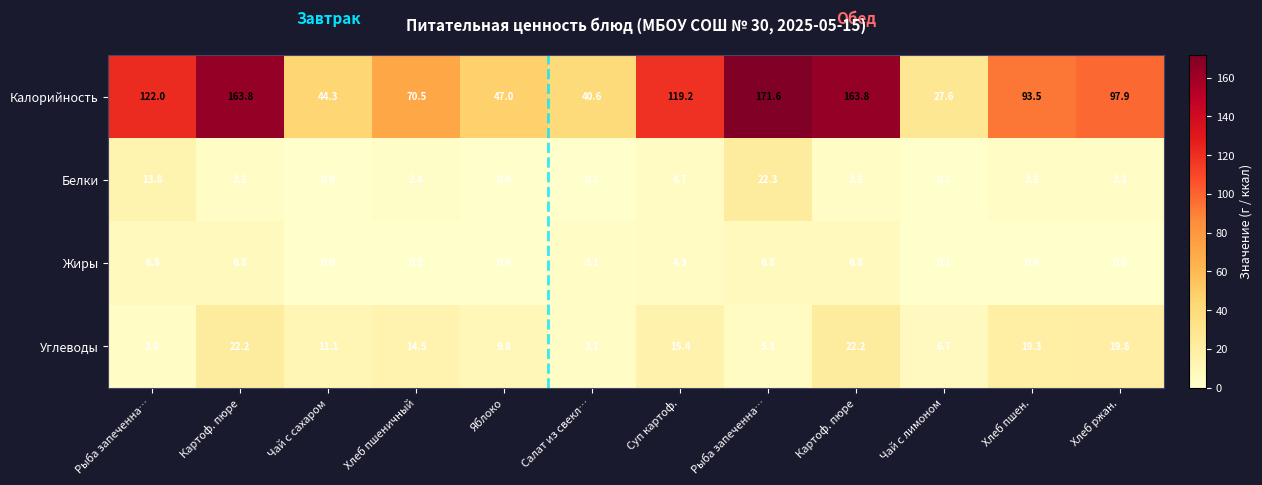

Reading left to right, extract all data points from this chart.

Калорийность: Рыба запеченна…=122.0	Картоф. пюре=163.8	Чай с сахаром=44.3	Хлеб пшеничный=70.5	Яблоко=47.0	Салат из свекл…=40.6	Суп картоф.=119.2	Рыба запеченна…=171.6	Картоф. пюре=163.8	Чай с лимоном=27.6	Хлеб пшен.=93.5	Хлеб ржан.=97.9
Белки: Рыба запеченна…=13.8	Картоф. пюре=3.2	Чай с сахаром=0.0	Хлеб пшеничный=2.4	Яблоко=0.4	Салат из свекл…=0.1	Суп картоф.=4.7	Рыба запеченна…=22.3	Картоф. пюре=3.2	Чай с лимоном=0.1	Хлеб пшен.=3.2	Хлеб ржан.=3.3
Жиры: Рыба запеченна…=6.8	Картоф. пюре=6.8	Чай с сахаром=0.0	Хлеб пшеничный=0.3	Яблоко=0.4	Салат из свекл…=3.1	Суп картоф.=4.3	Рыба запеченна…=6.8	Картоф. пюре=6.8	Чай с лимоном=0.1	Хлеб пшен.=0.4	Хлеб ржан.=0.6
Углеводы: Рыба запеченна…=3.6	Картоф. пюре=22.2	Чай с сахаром=11.1	Хлеб пшеничный=14.5	Яблоко=9.8	Салат из свекл…=3.1	Суп картоф.=15.4	Рыба запеченна…=5.3	Картоф. пюре=22.2	Чай с лимоном=6.7	Хлеб пшен.=19.3	Хлеб ржан.=19.8